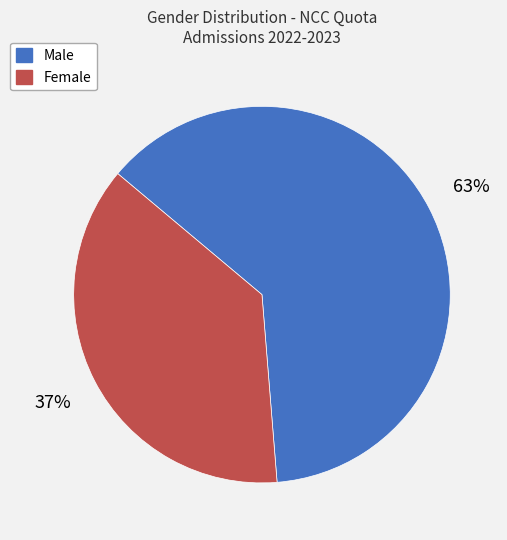

True or false: Male accounts for 63% of the total.

True